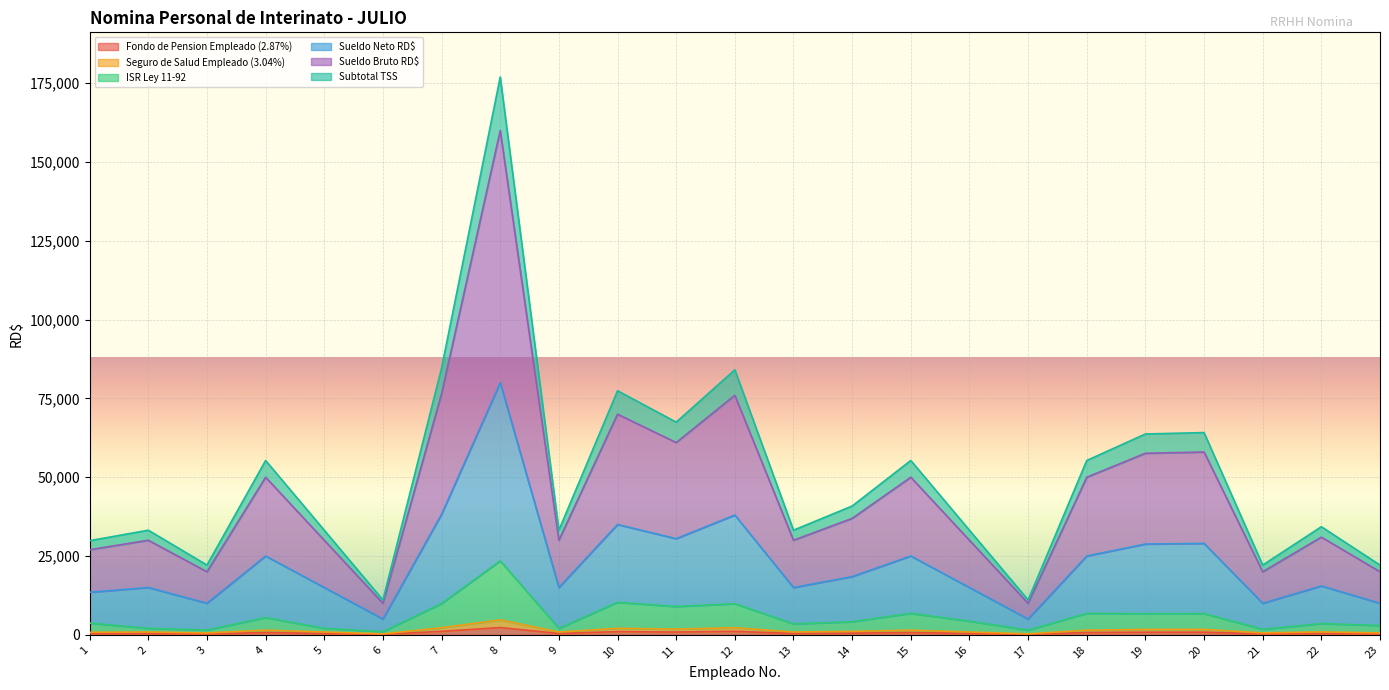

Rank the series at 9 from lowest to highest value.

Fondo de Pension Empleado (2.87%), Seguro de Salud Empleado (3.04%), ISR Ley 11-92, Sueldo Neto RD$, Sueldo Bruto RD$, Subtotal TSS